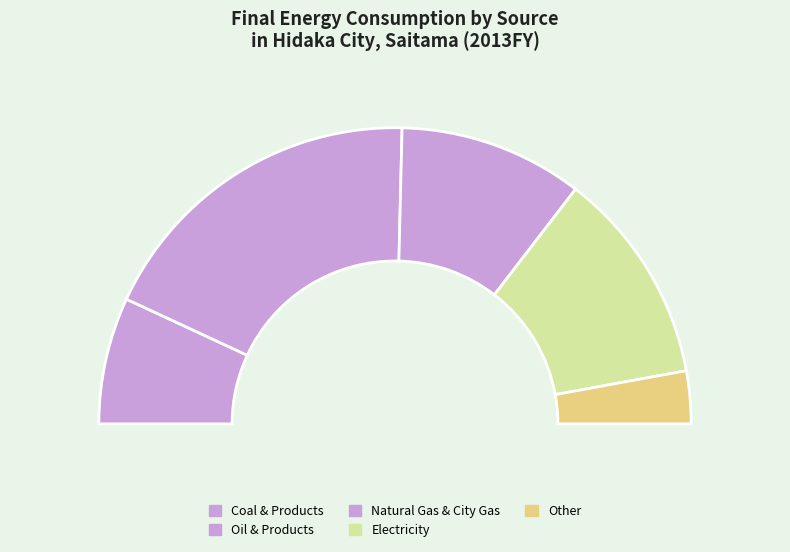

True or false: City Gas accounts for 20% of the total.

True